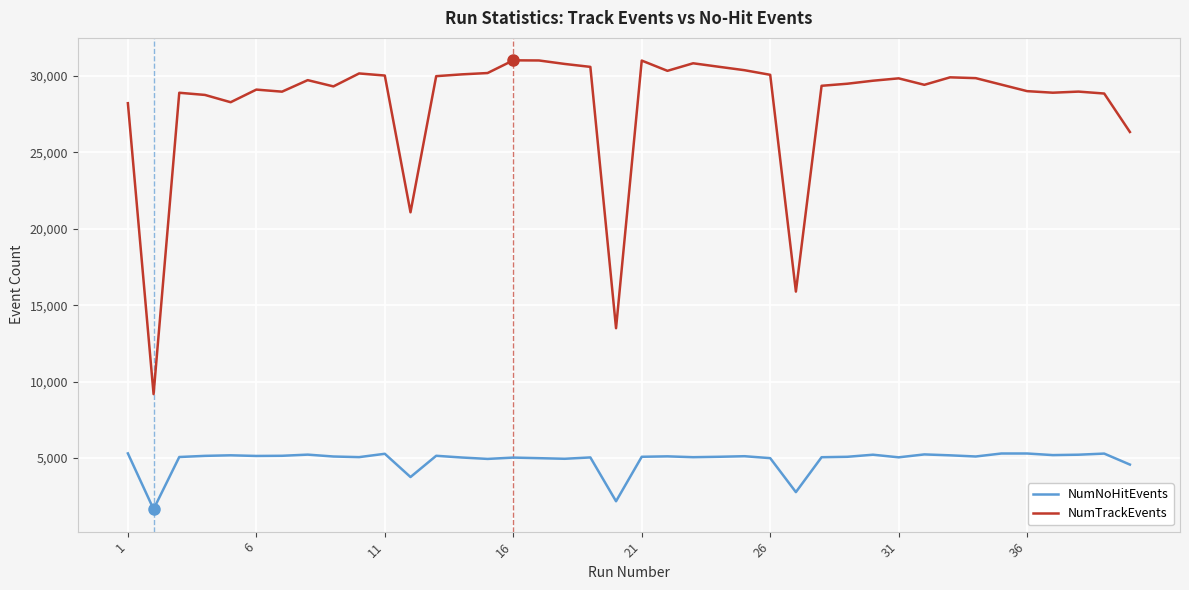

Rank the series by their maximum value, from highest to lowest.

NumTrackEvents, NumNoHitEvents